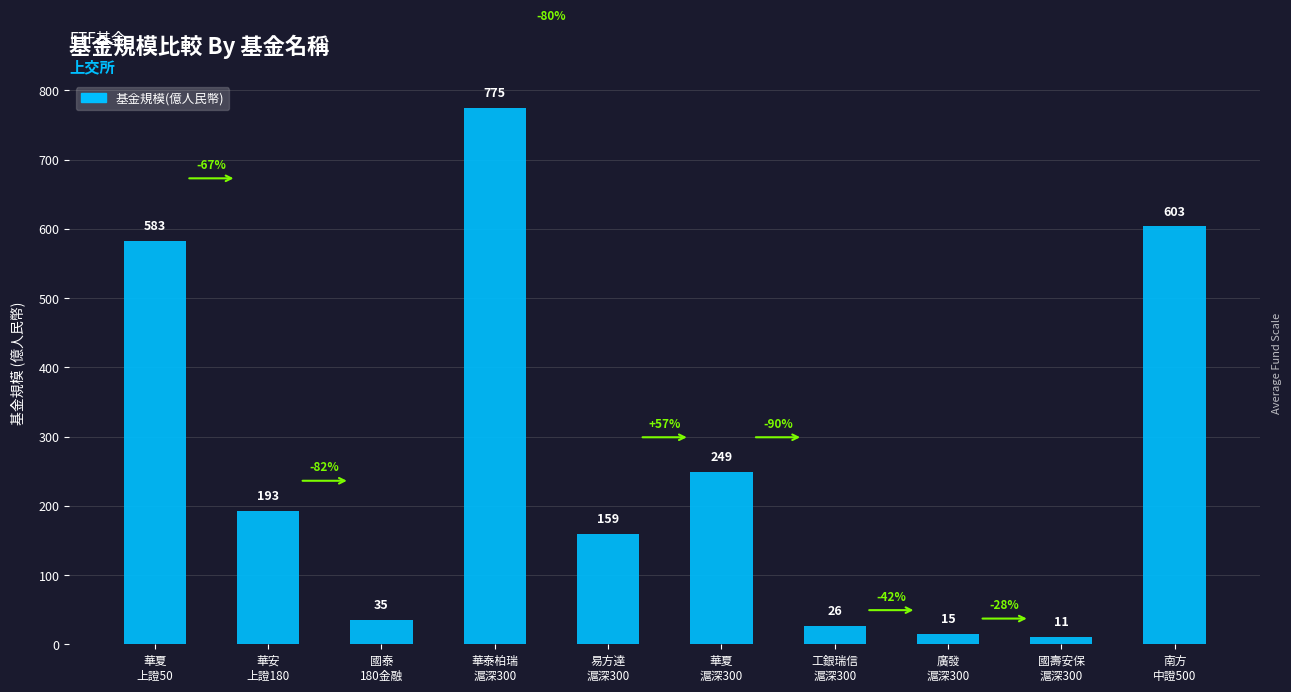

Are the bars horizontal?

No